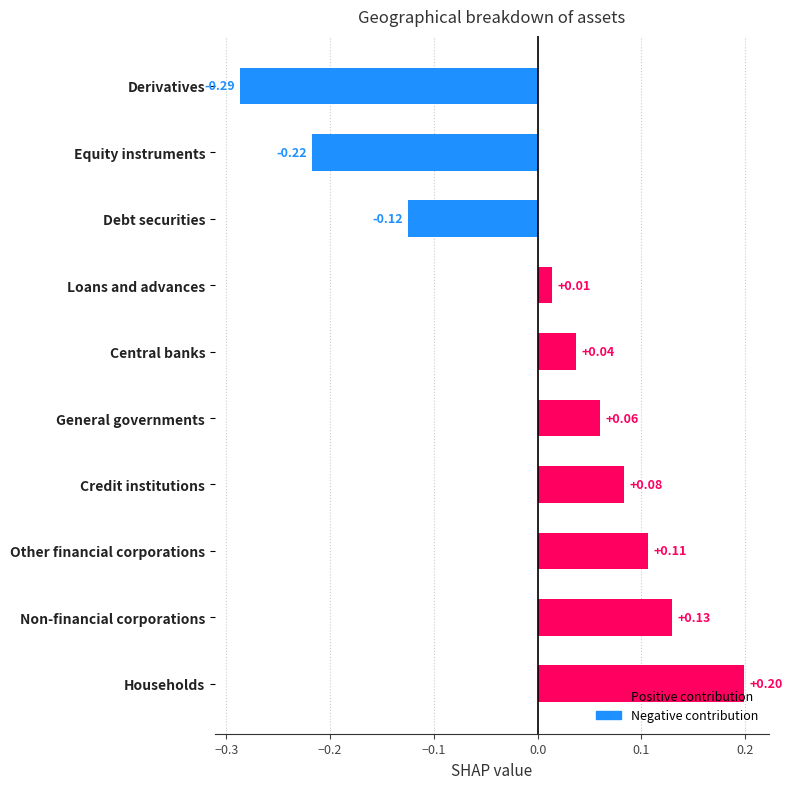

Between Debt securities and Other financial corporations, which is larger?

Other financial corporations